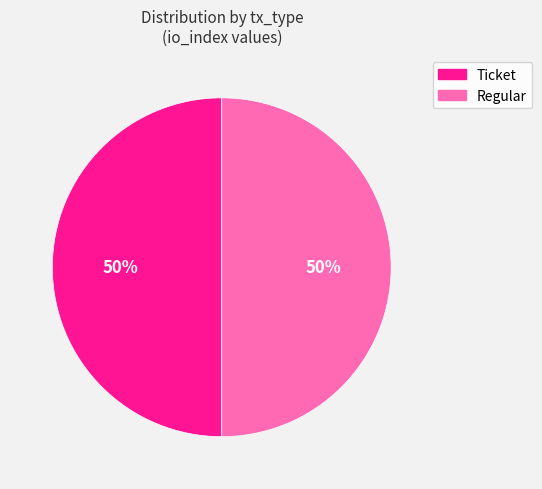

To the nearest percent, what is the combined percentage of Regular and Ticket?

100%